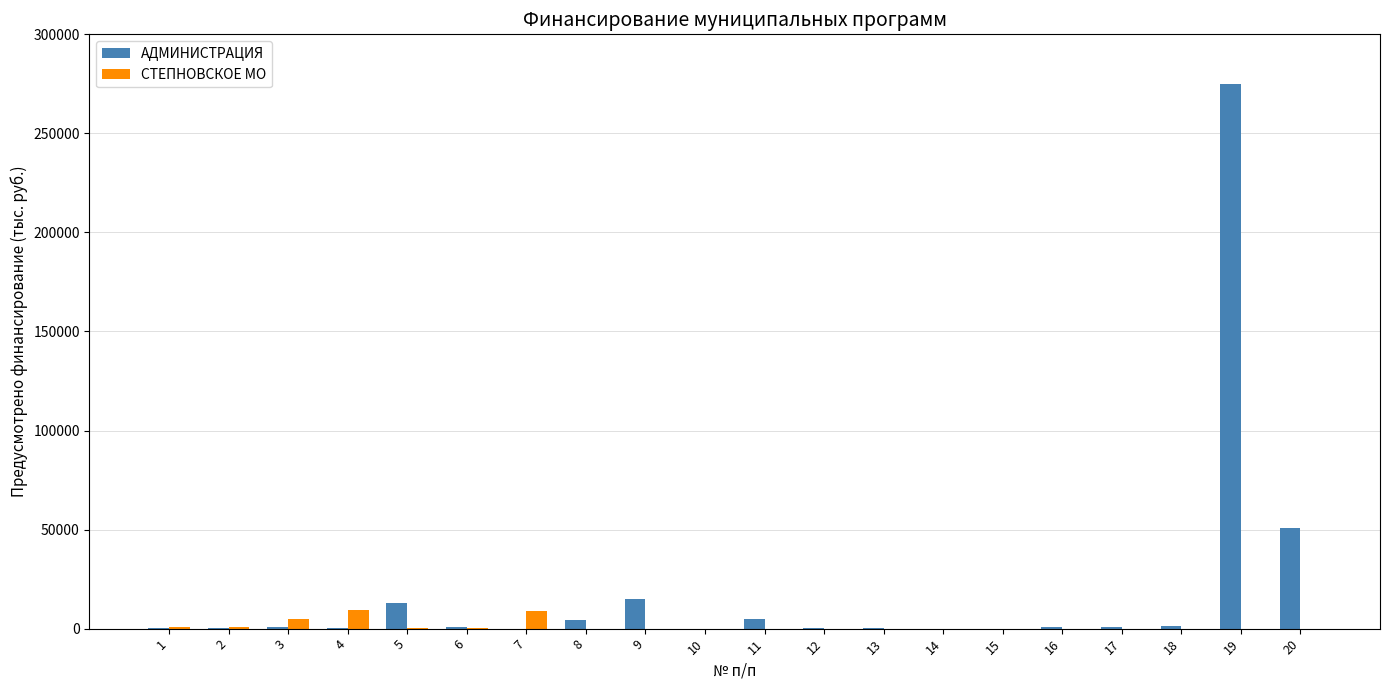

At which category is the sum across all series the highest?

19